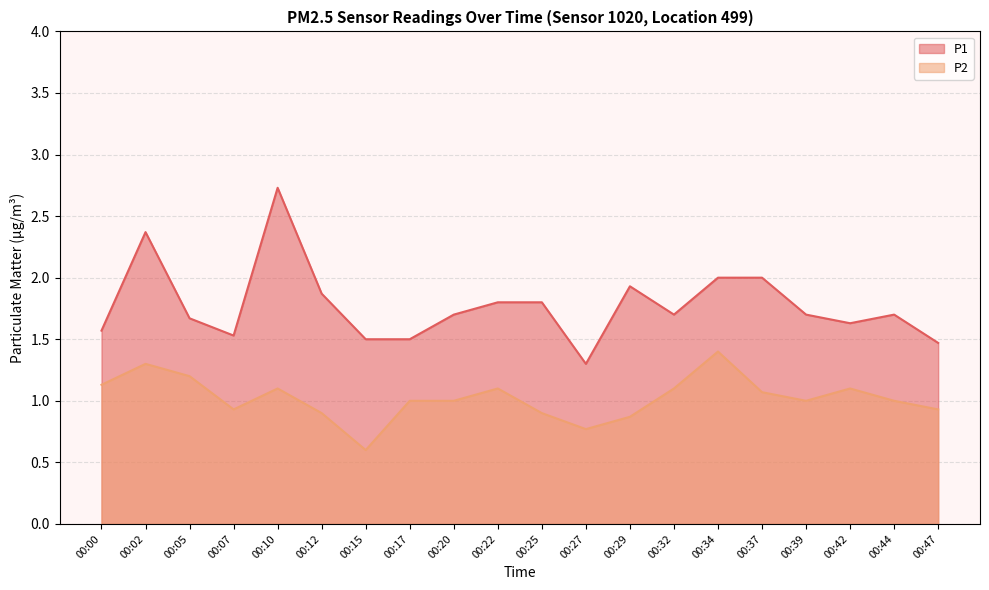

What is the difference between the highest and lowest values at 00:12?

1.0